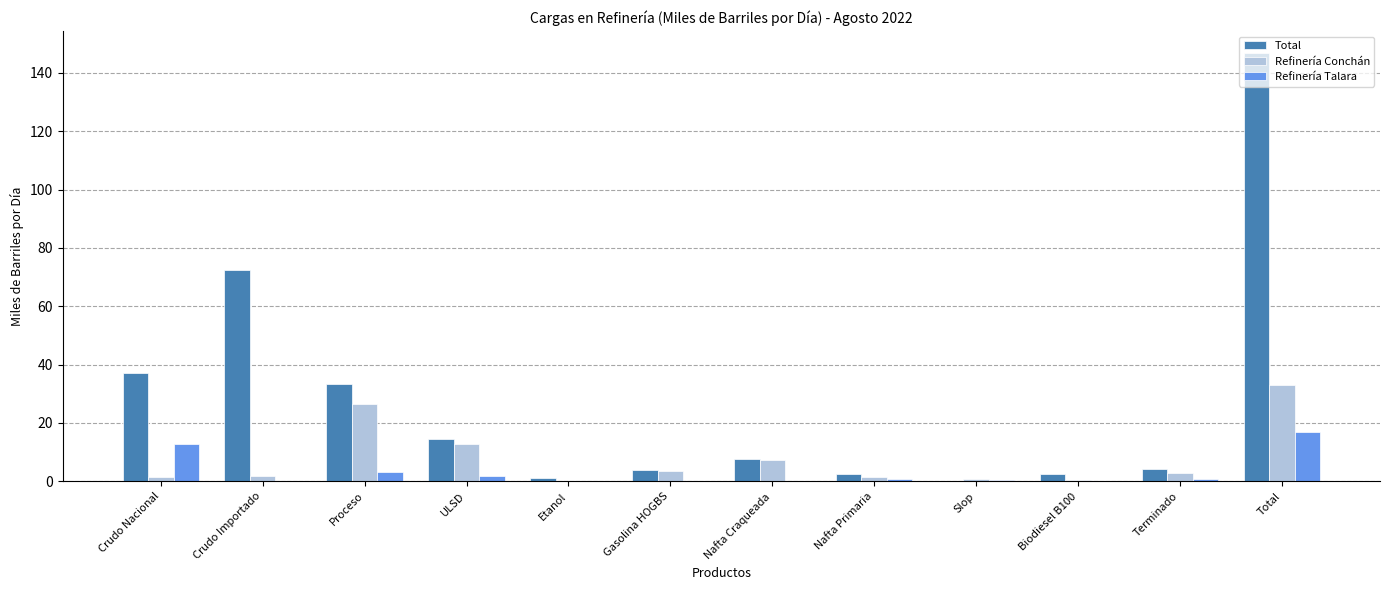

What value does the Refinería Conchán series have at Gasolina HOGBS?

3.4